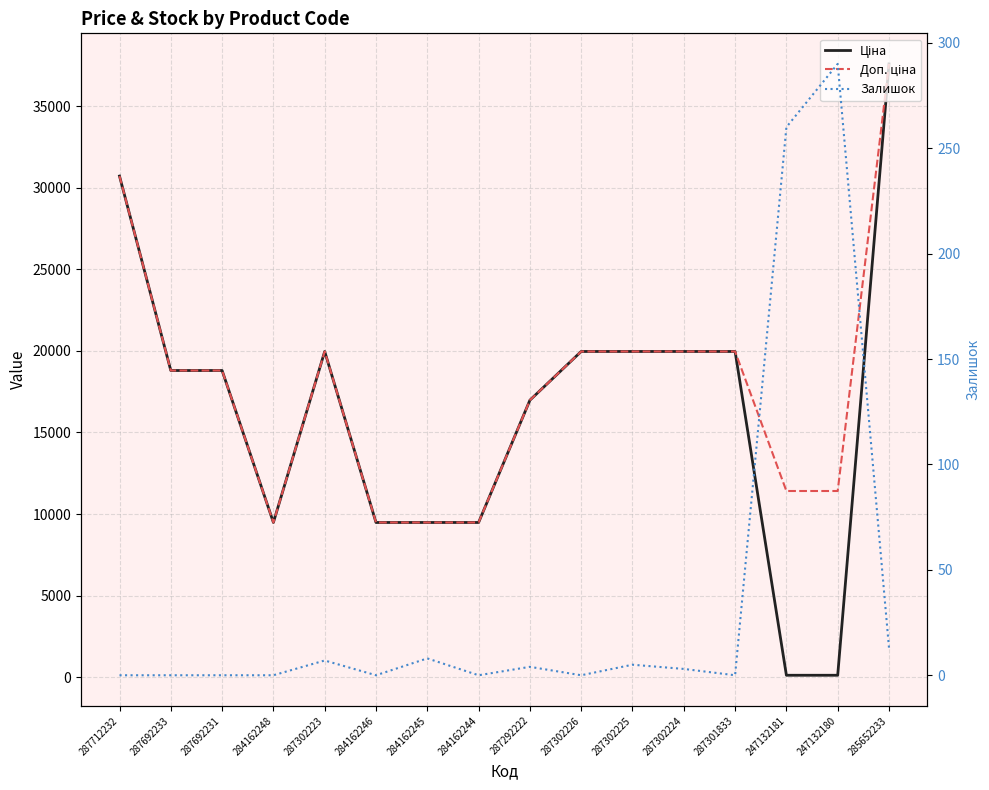

True or false: Ціна and Залишок cross at least once.

True